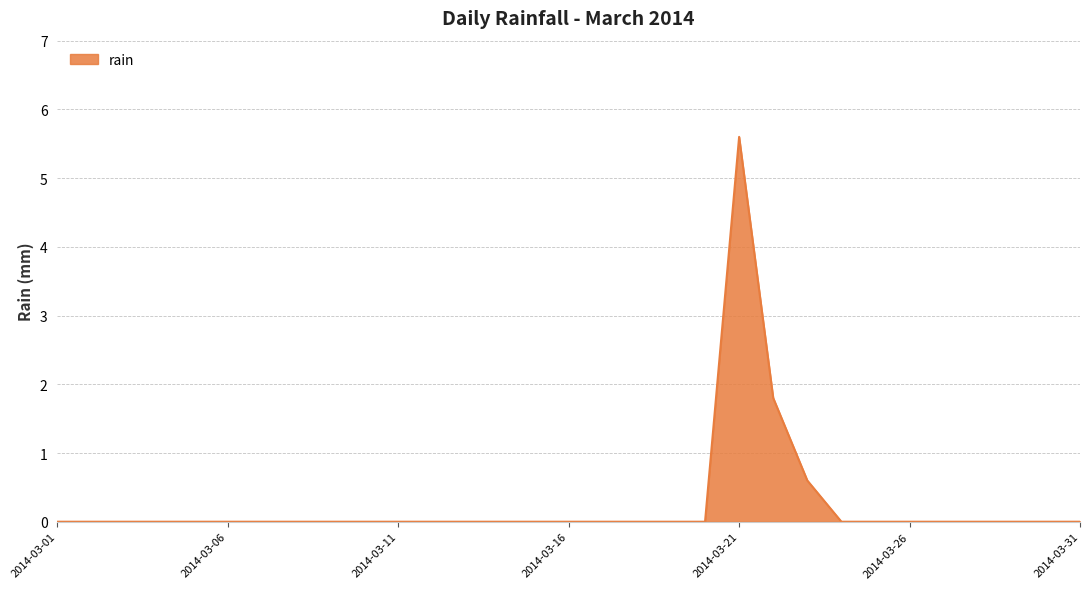

What is the maximum value shown in the chart?

5.6